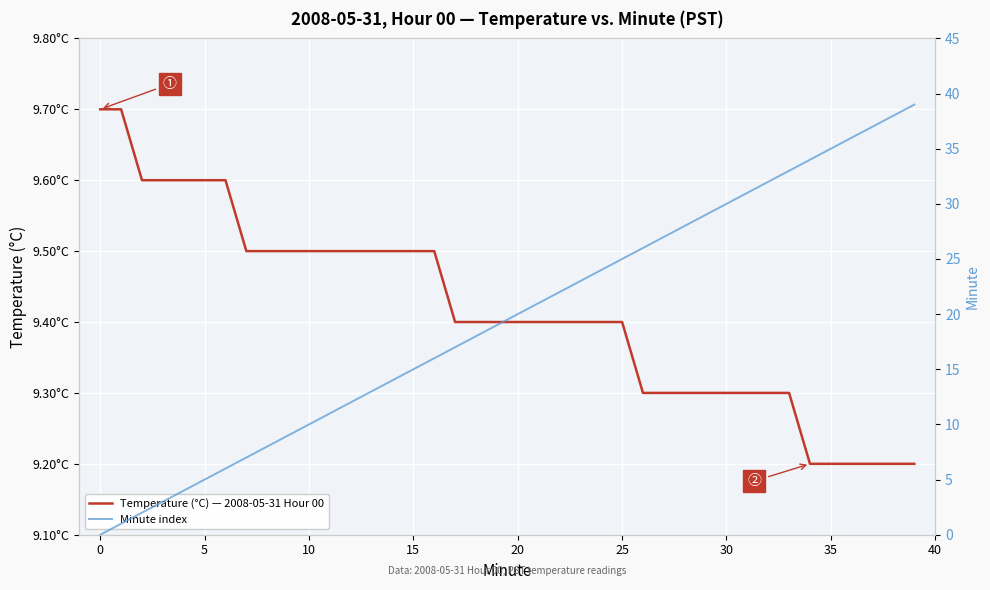

True or false: Temperature (°C) — 2008-05-31 Hour 00 has a value of 9.6 at 5.

True